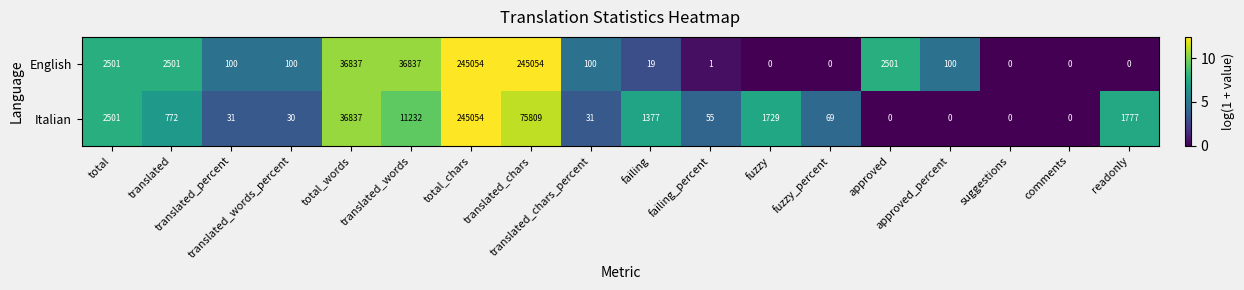

What is the average value of the English series?

31761